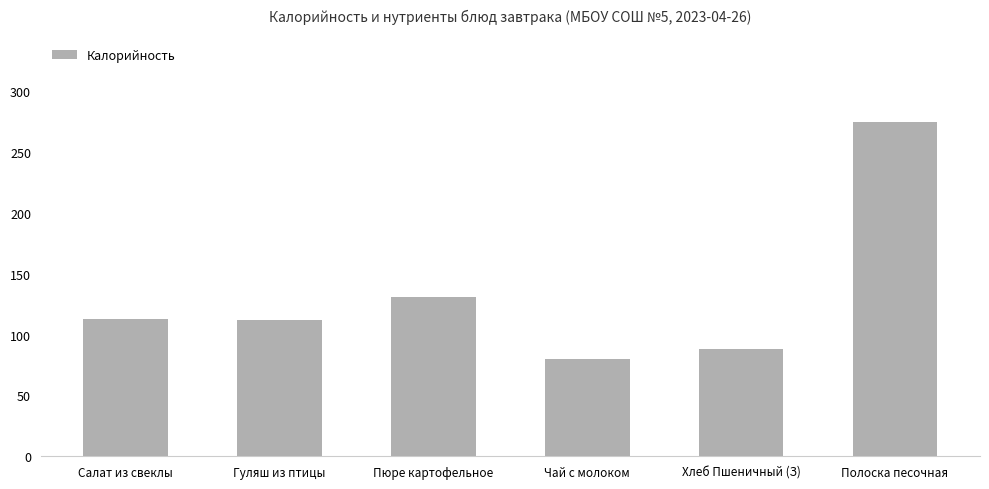

The chart shows a value of 112.7 at Салат из свеклы. True or false?

True